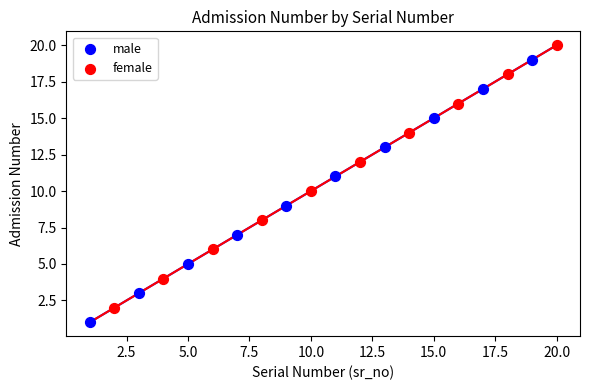

Which series contains the lowest Y value?

male